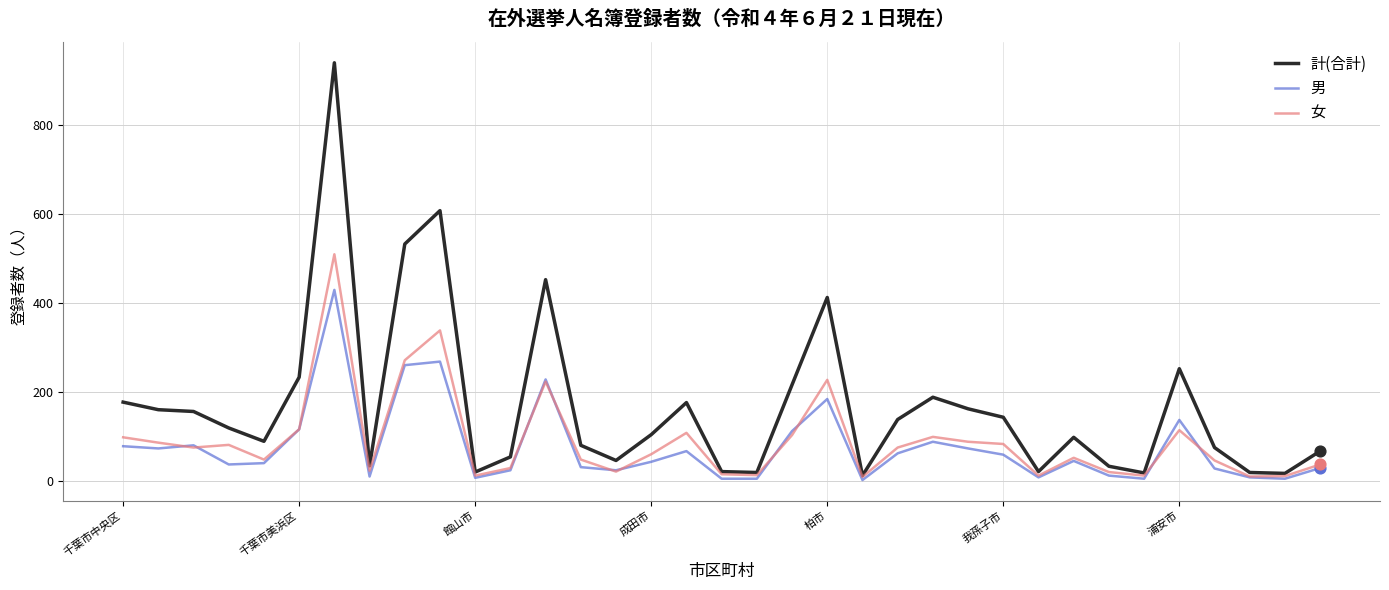

What are all the series names shown in the legend?

計(合計), 男, 女